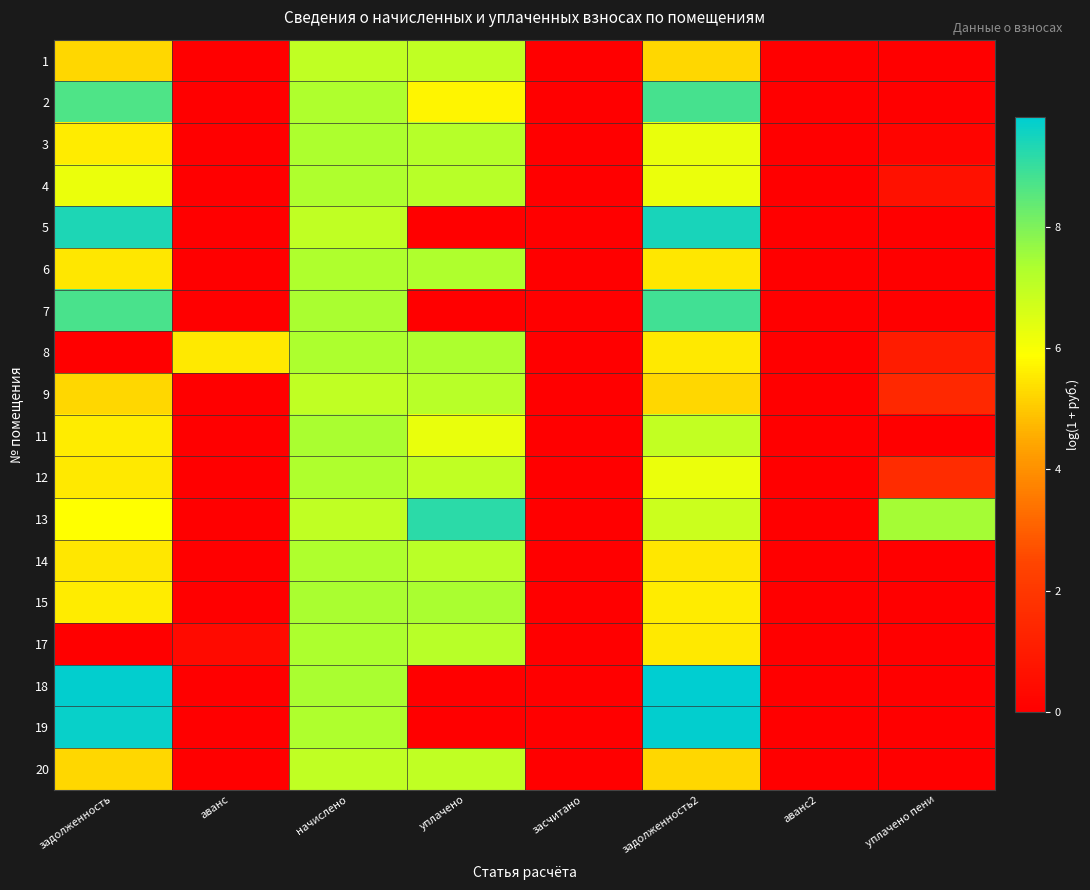

List the series in order of their peak value, lowest first.

1, 20, 9, 14, 6, 4, 12, 8, 17, 3, 11, 15, 2, 7, 13, 5, 19, 18